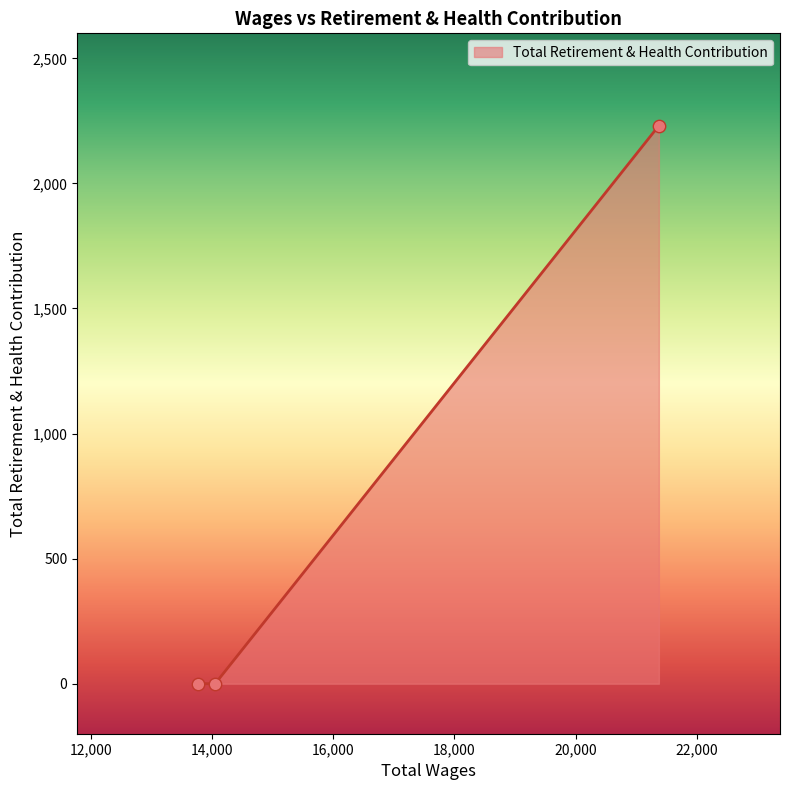

What is the greatest value displayed?

2231